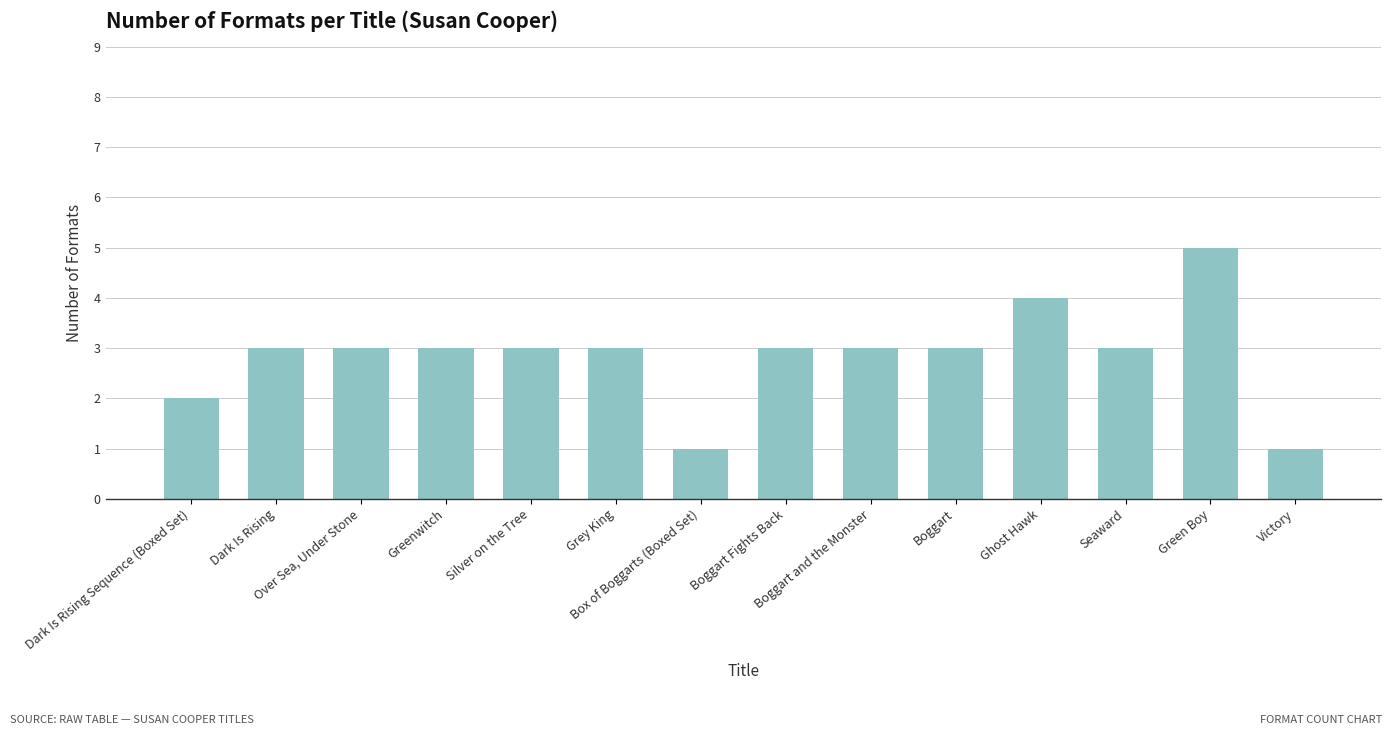

What is the difference between the maximum and second lowest values?

4